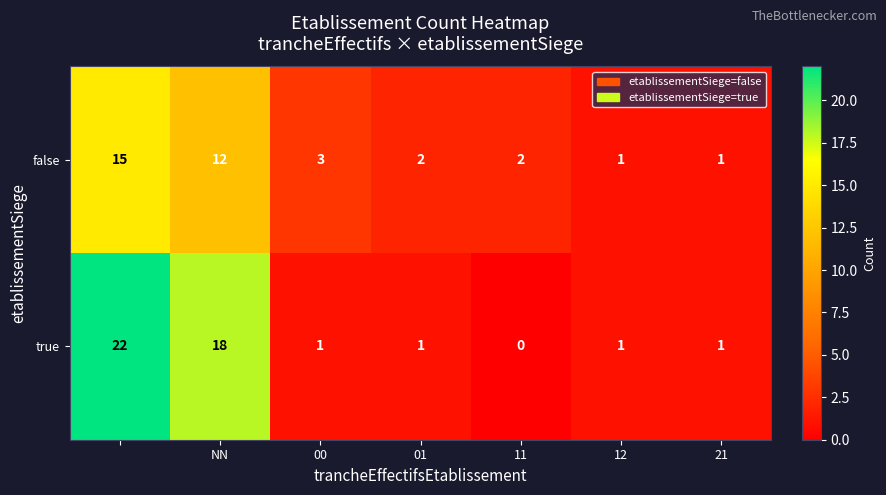

Rank the series by their maximum value, from highest to lowest.

true, false